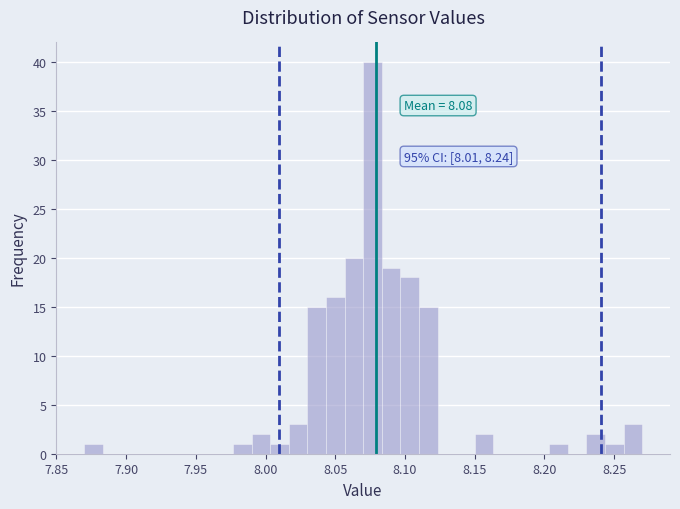

Around what value on the x-axis is the tallest bar? Give the approximate position of its centre, as read against the axis.

8.075